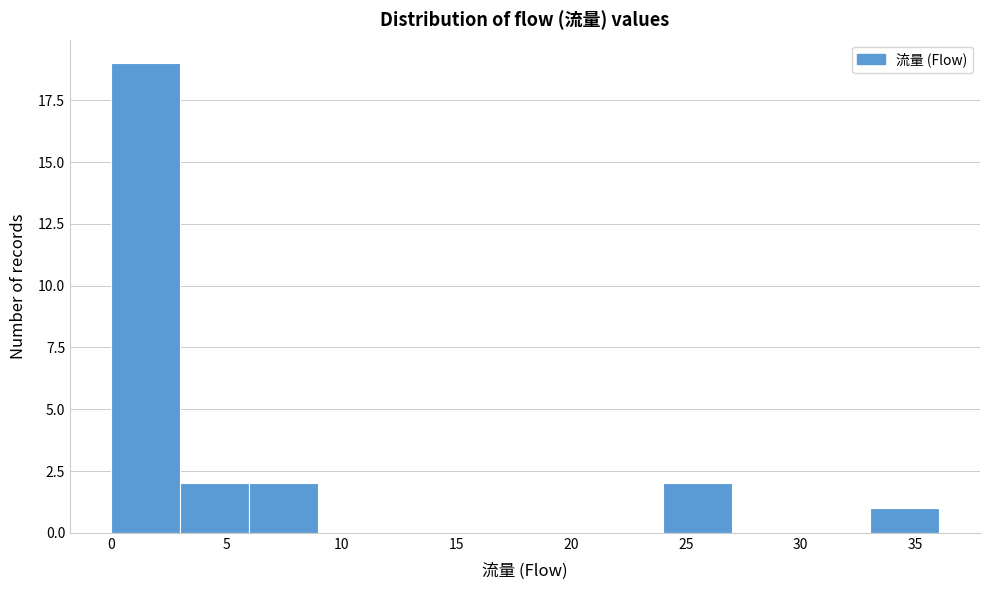

Which range on the x-axis has the tallest bar?

0 to 3